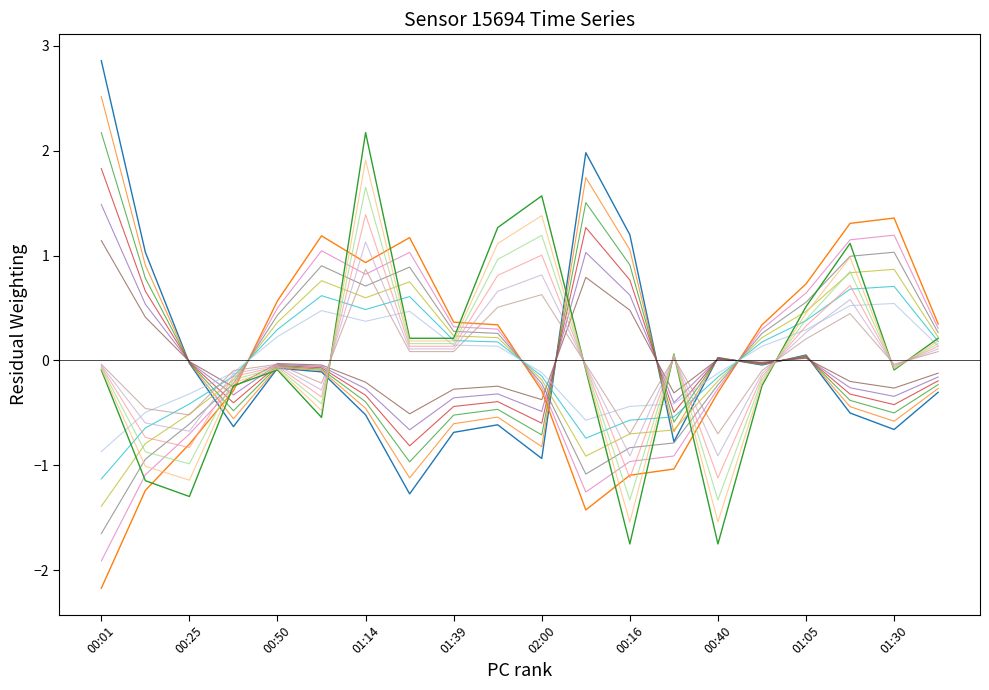

Reading left to right, what are all the values shown in this chart?

pressure: 2.9	1.0	-0.0	-0.6	-0.1	-0.1	-0.5	-1.3	-0.7	-0.6	-0.9	2.0	1.2	-0.8	0.0	-0.0	0.1	-0.5	-0.7	-0.3
humidity: -2.2	-1.2	-0.8	-0.3	0.6	1.2	0.9	1.2	0.4	0.3	-0.3	-1.4	-1.1	-1.0	-0.3	0.3	0.7	1.3	1.4	0.3
temperature: -0.1	-1.1	-1.3	-0.2	-0.1	-0.5	2.2	0.2	0.2	1.3	1.6	-0.1	-1.7	0.1	-1.7	-0.2	0.5	1.1	-0.1	0.2